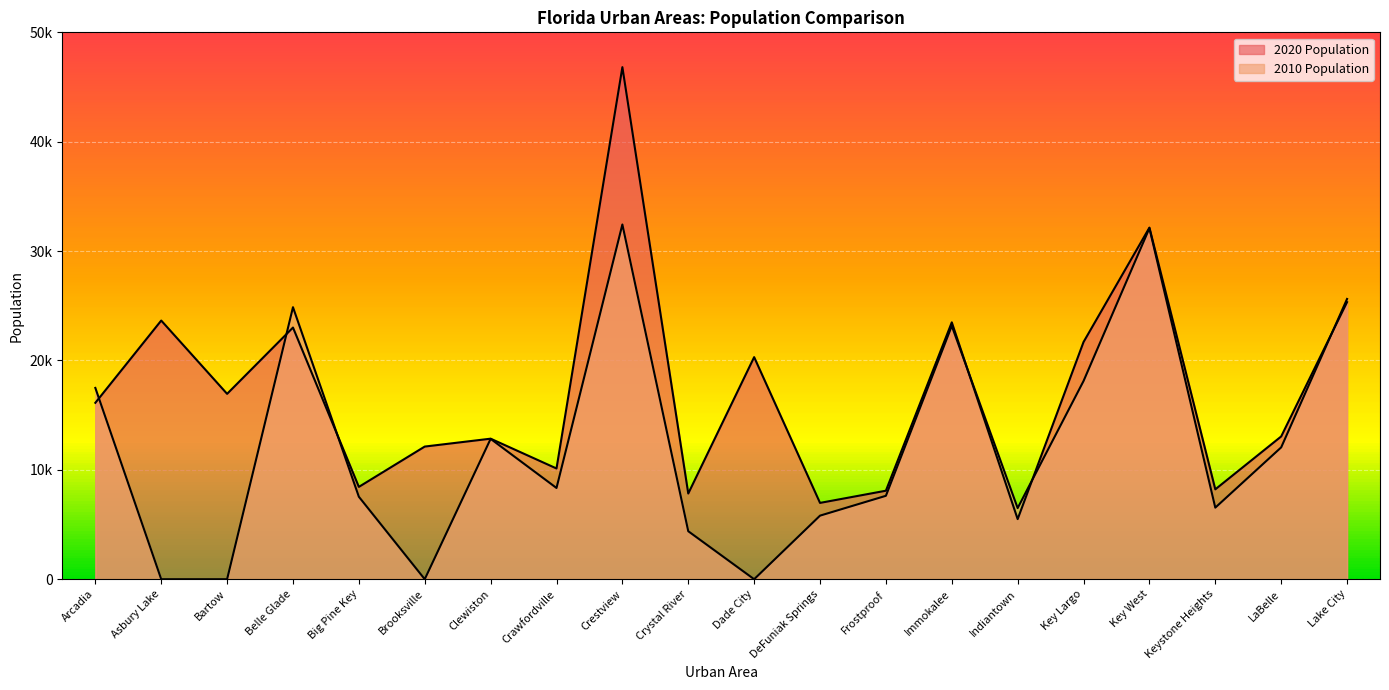

Does the chart display data point markers on the line(s)?

No